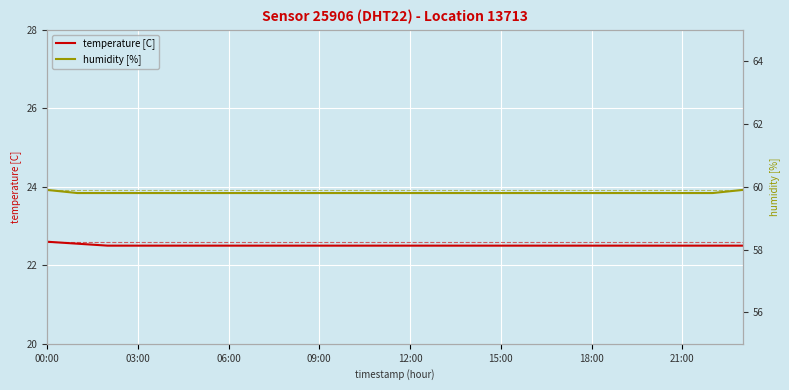

Read the humidity [%] value at 16.

59.8